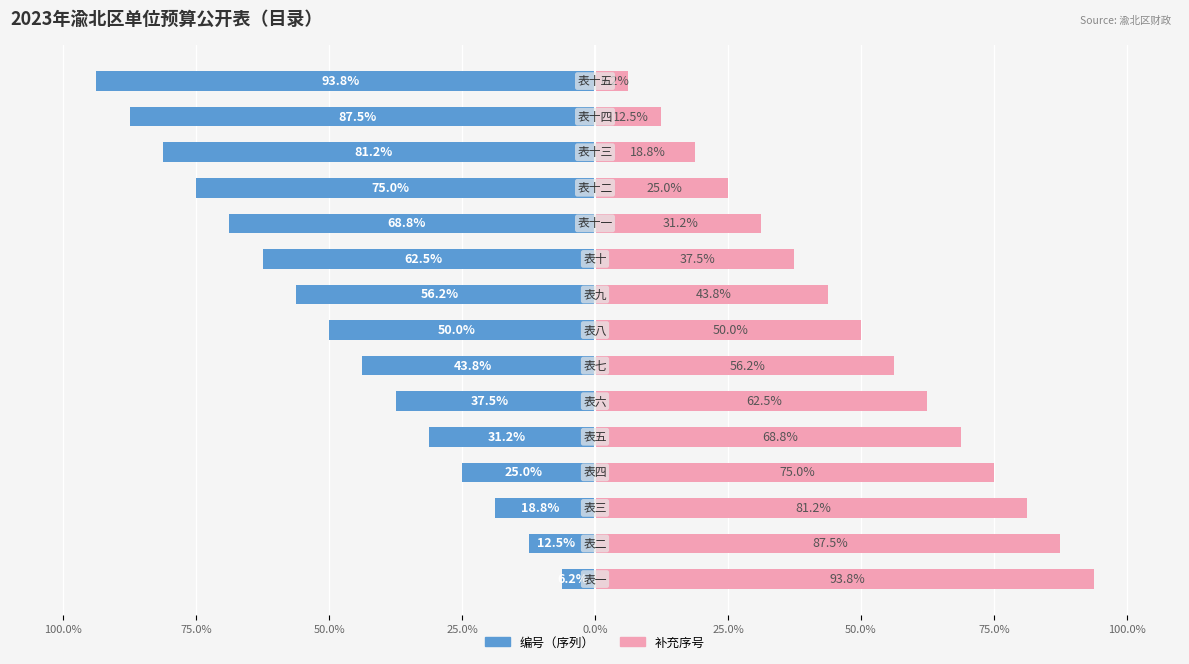

What is the value of the 补充序号 bar at the 3rd from the left?

81.2